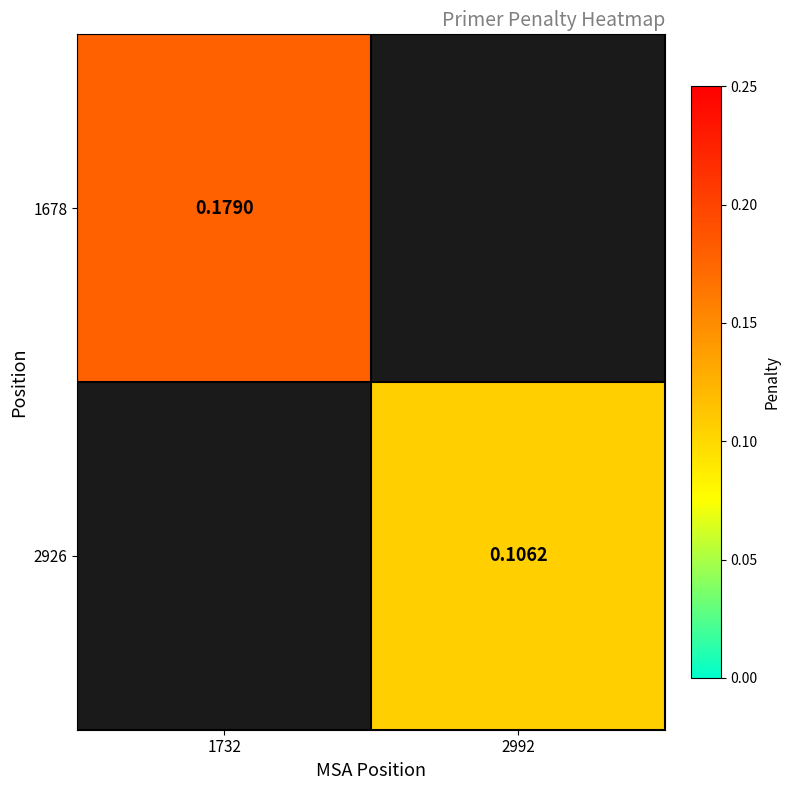

Is the value of 1678 at 1732 greater than the value of 2926 at 2992?

Yes